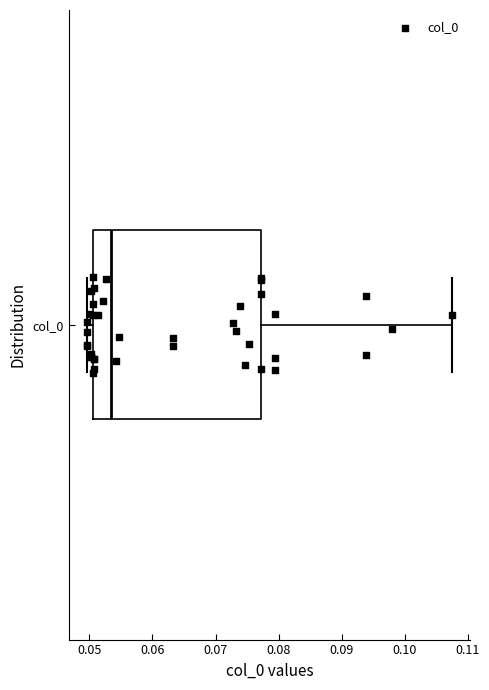

Read this box plot against the x-axis: the position of the median line, the range covered by the box, and the ends of both whiskers. The values are not printed on the chart, so give them approximately, as read against the axis.

median 0.053, box 0.051 to 0.077, whiskers 0.050 to 0.107